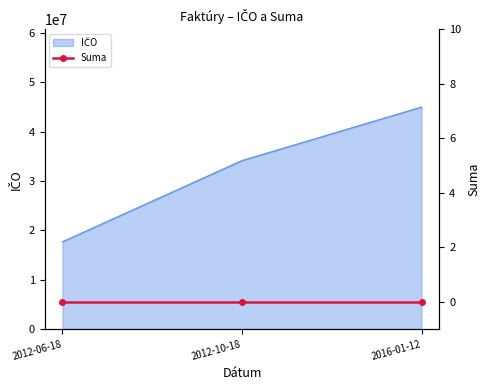

What is the difference between the maximum and minimum values?

27323900